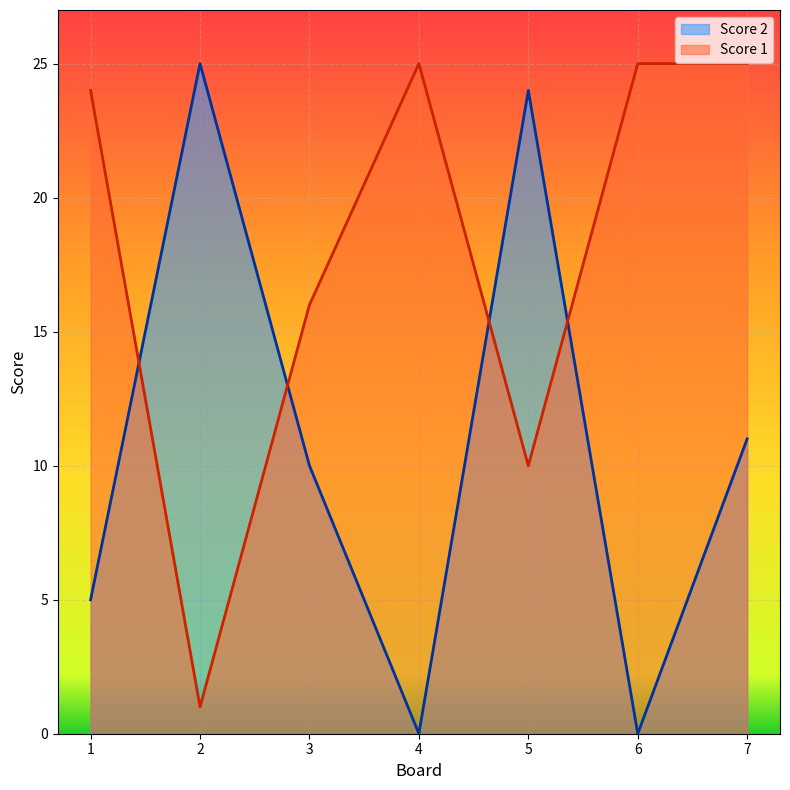

What is the greatest value displayed?

25